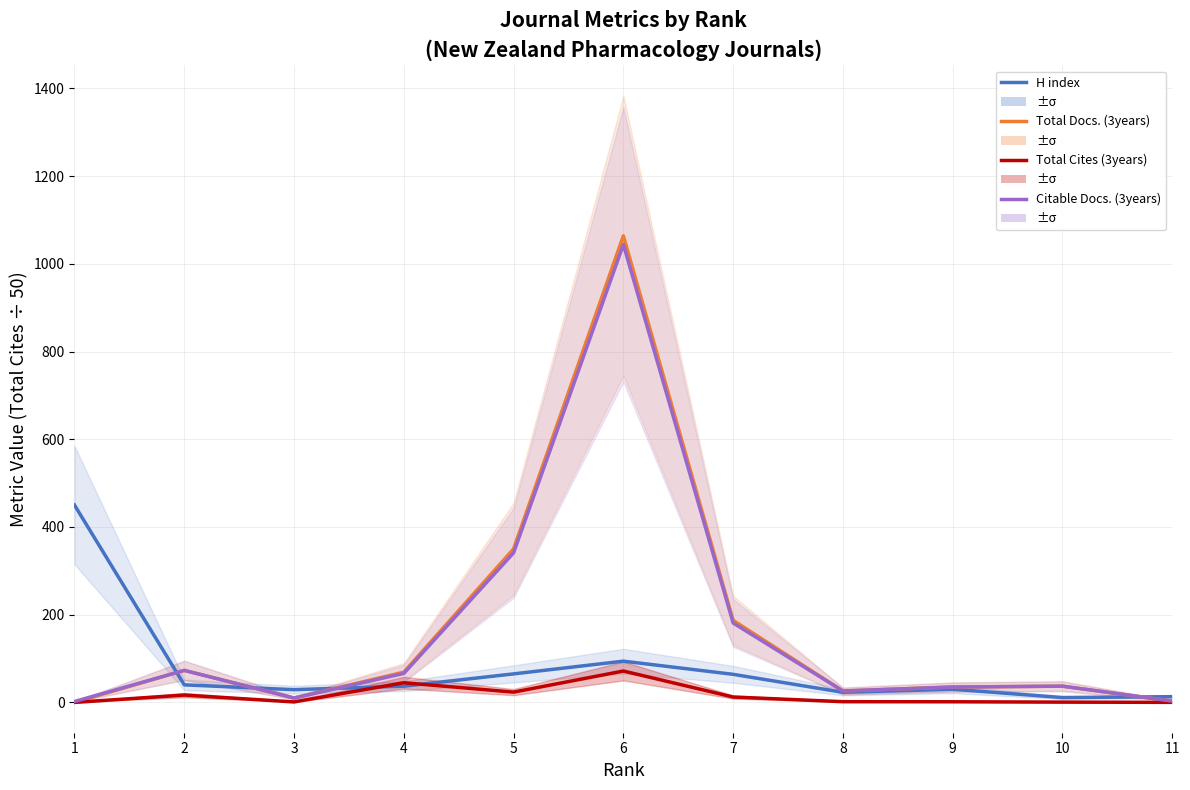

Which series has the largest range (max minus min)?

Total Docs. (3years)